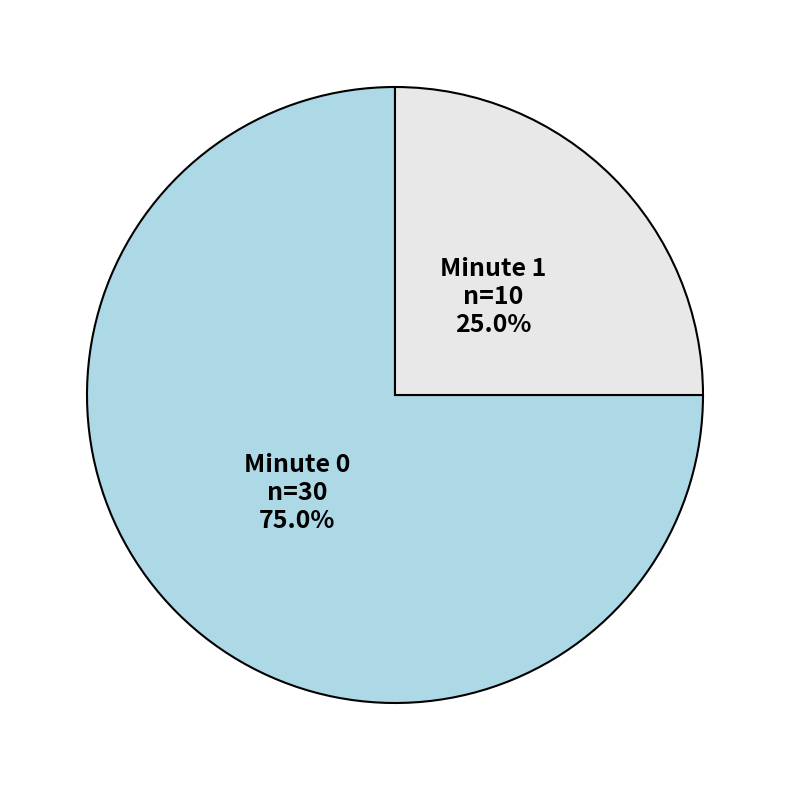

To the nearest percent, what percentage of the pie is Minute 0?

75%